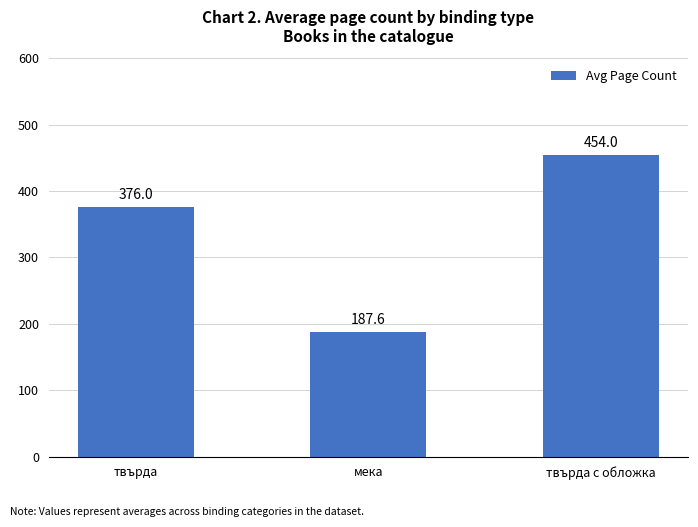

Reading left to right, extract all data points from this chart.

376.0	187.6	454.0